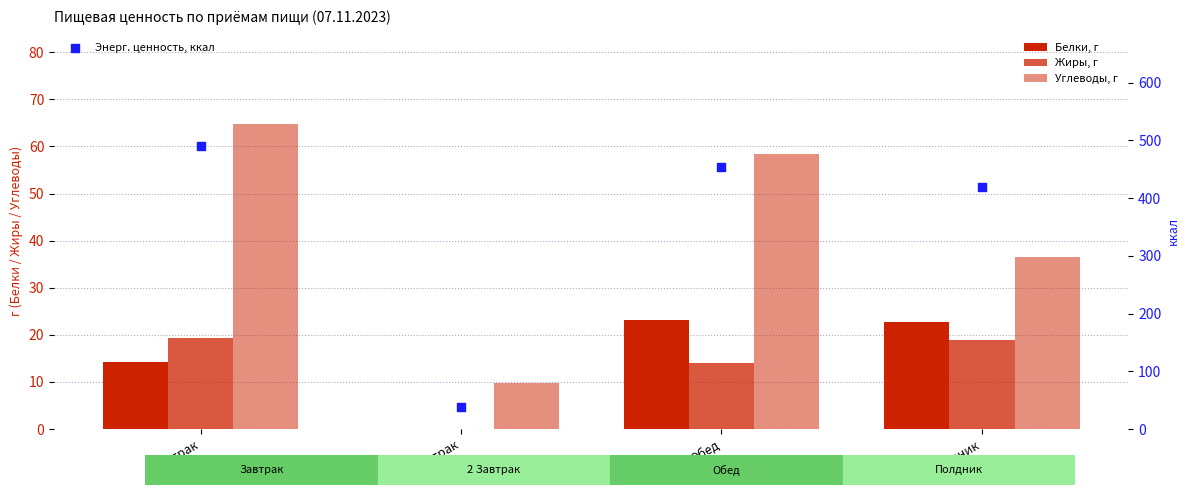

At which category is the sum across all series the highest?

Завтрак